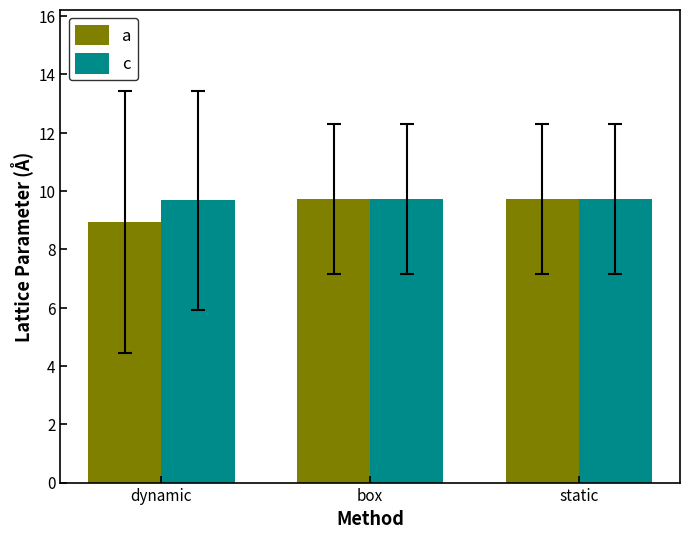

How many data points in a are above 9?

2